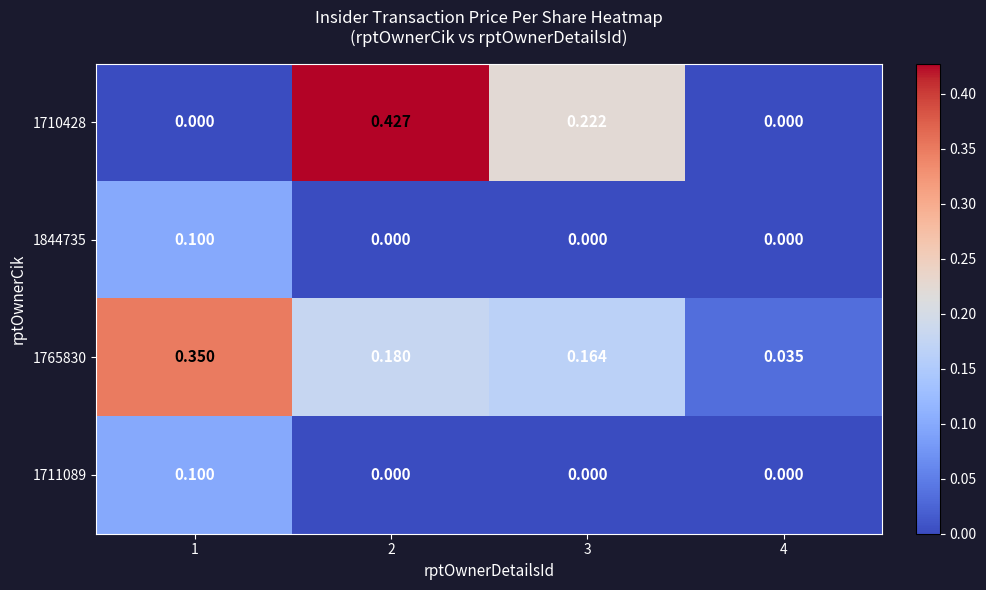

Count the number of categories in the chart.

4